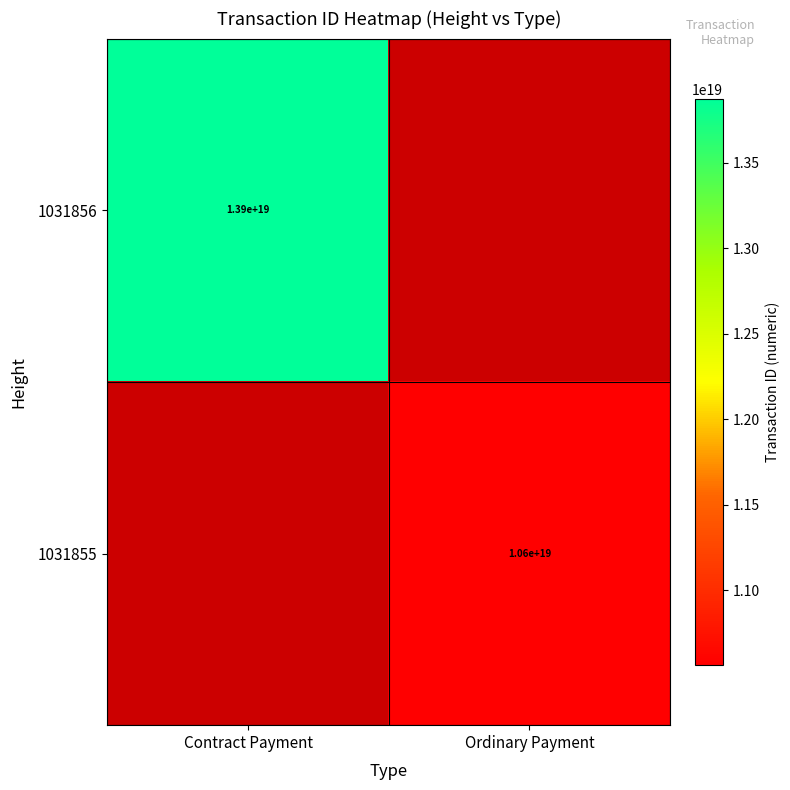

Is it true that 1031856 equals 13900000000000000000 at Contract Payment?

True